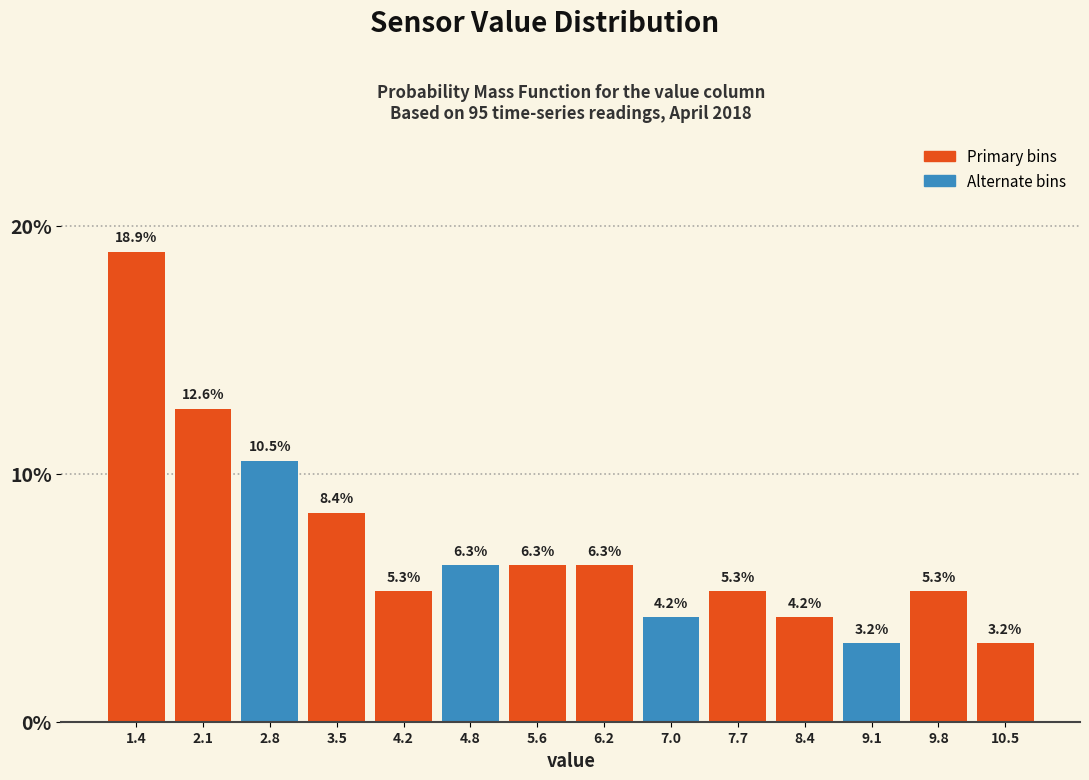

Reading left to right, list every bar in this chart as the range it spans on the x-axis followed by its height.

1.0 to 1.7: 18.9
1.7 to 2.4: 12.6
2.4 to 3.1: 10.5
3.1 to 3.8: 8.4
3.8 to 4.5: 5.3
4.5 to 5.2: 6.3
5.2 to 5.9: 6.3
5.9 to 6.6: 6.3
6.6 to 7.3: 4.2
7.3 to 8.0: 5.3
8.0 to 8.7: 4.2
8.7 to 9.4: 3.2
9.4 to 10.1: 5.3
10.1 to 10.8: 3.2